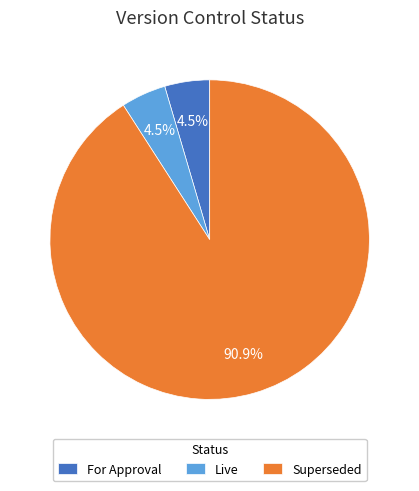

Which has a higher value, For Approval or Superseded?

Superseded